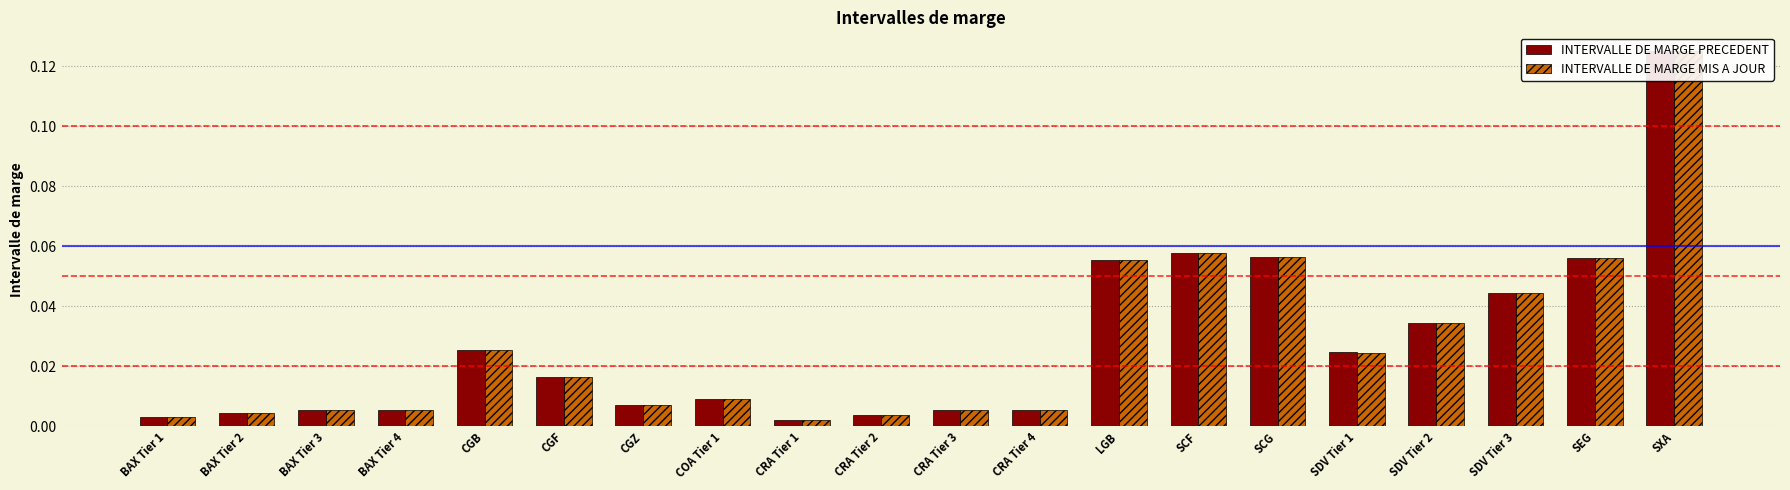

What is the difference between the second highest and second lowest values in the INTERVALLE DE MARGE MIS A JOUR series?

0.1